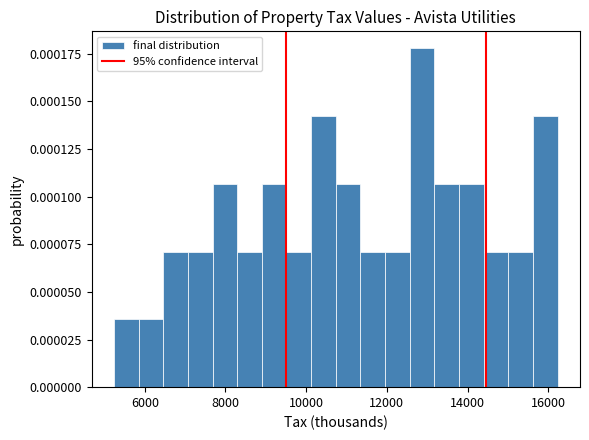

Read against the x-axis, roughly where is the centre of the tallest bar?

12800